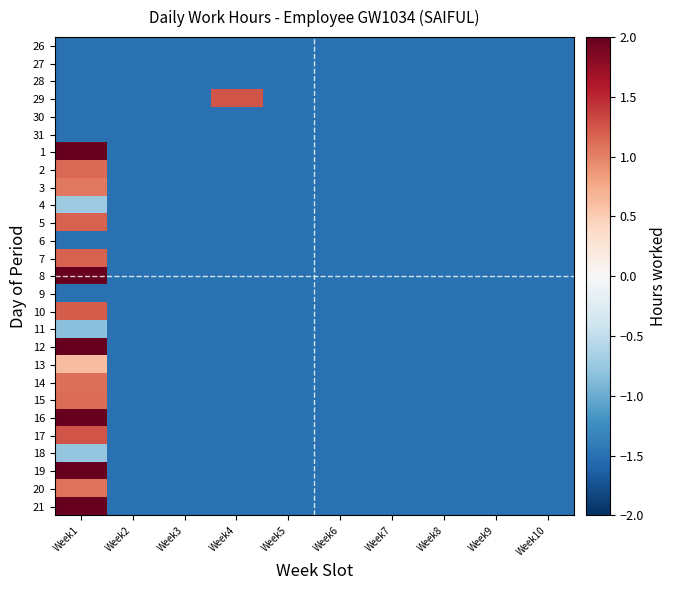

At which category is the sum across all series the highest?

Week1